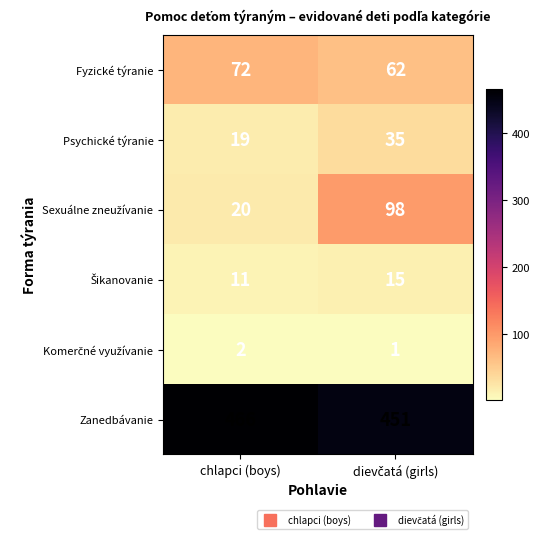

What is the difference between the highest and lowest values at chlapci (boys)?

464